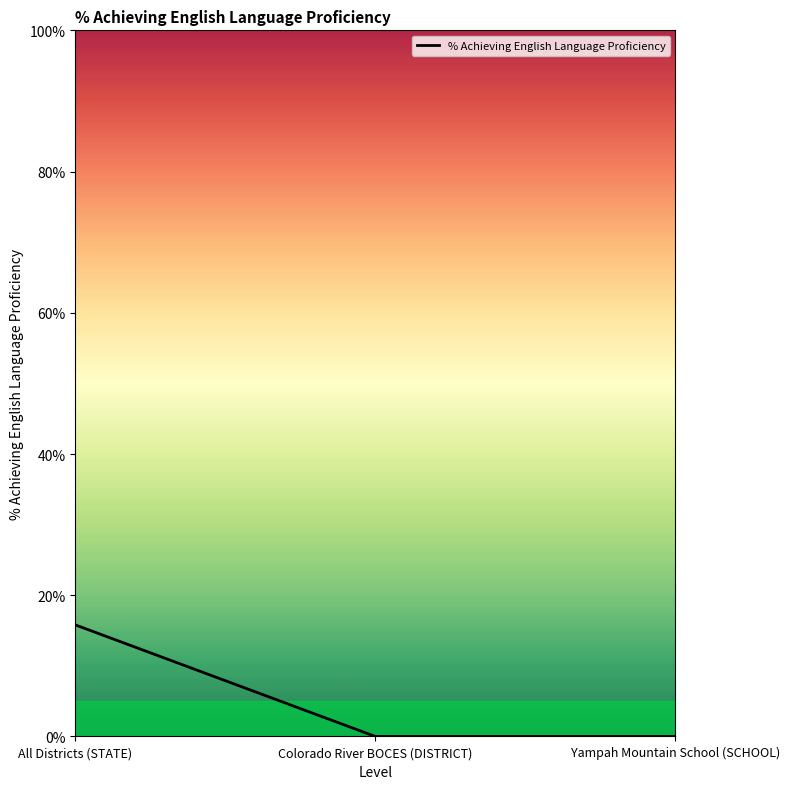

At which category does the chart reach its minimum across all series?

Colorado River BOCES (DISTRICT)